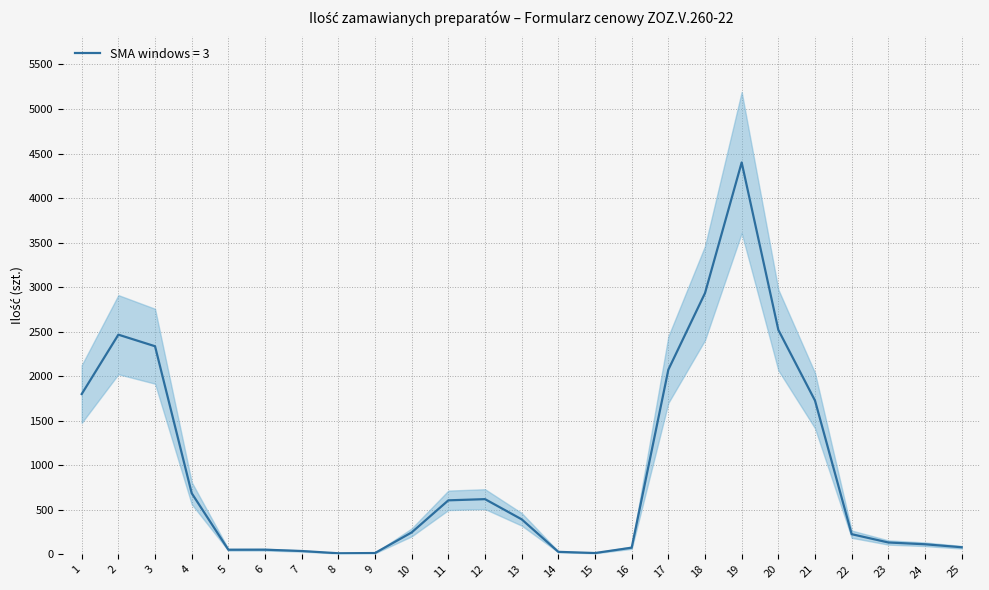

What is the maximum value for SMA windows = 3?

4400.0